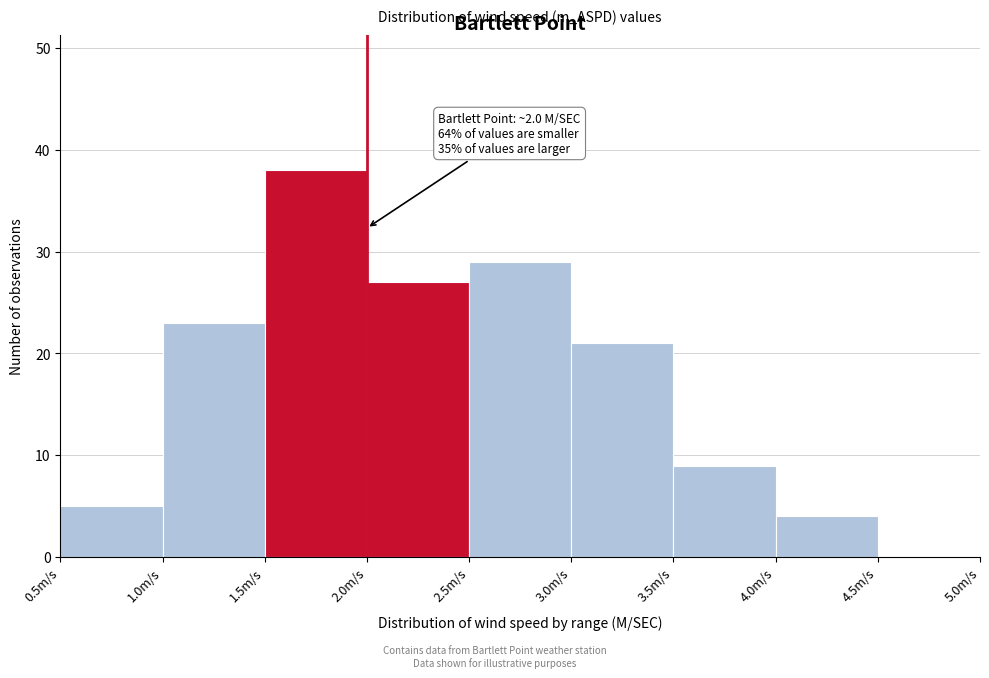

Which range on the x-axis has the tallest bar?

1.5 to 2.0